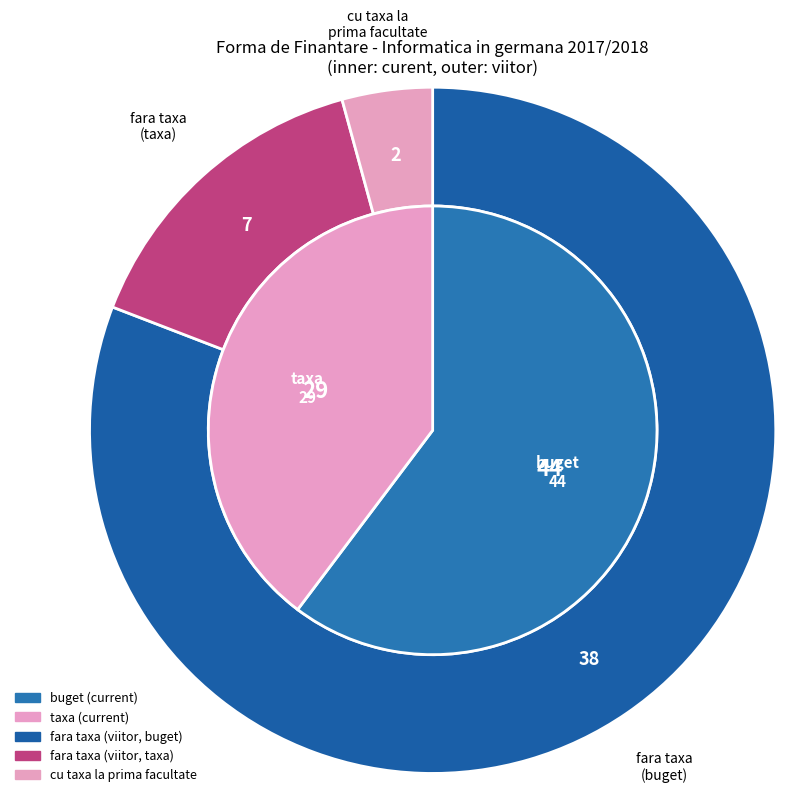

Rank the categories by value from highest to lowest.

buget, taxa